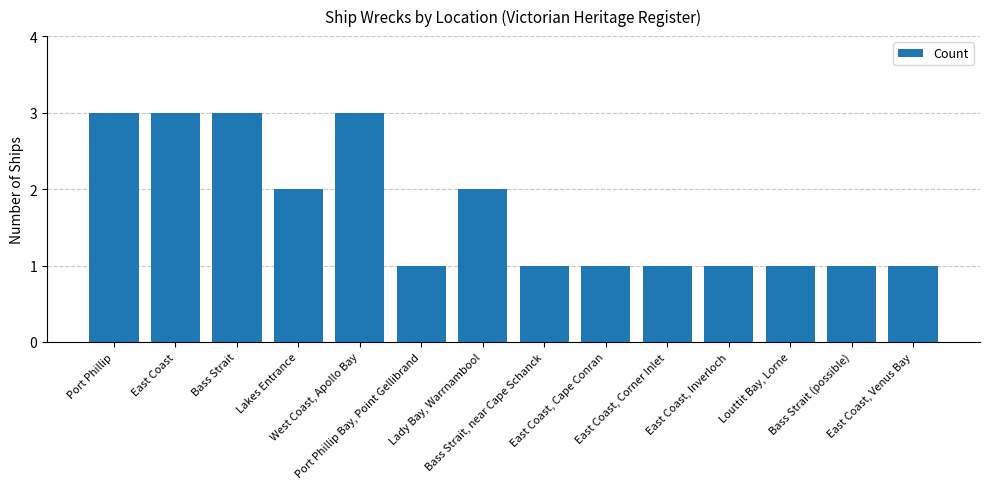

What is the greatest value displayed?

3